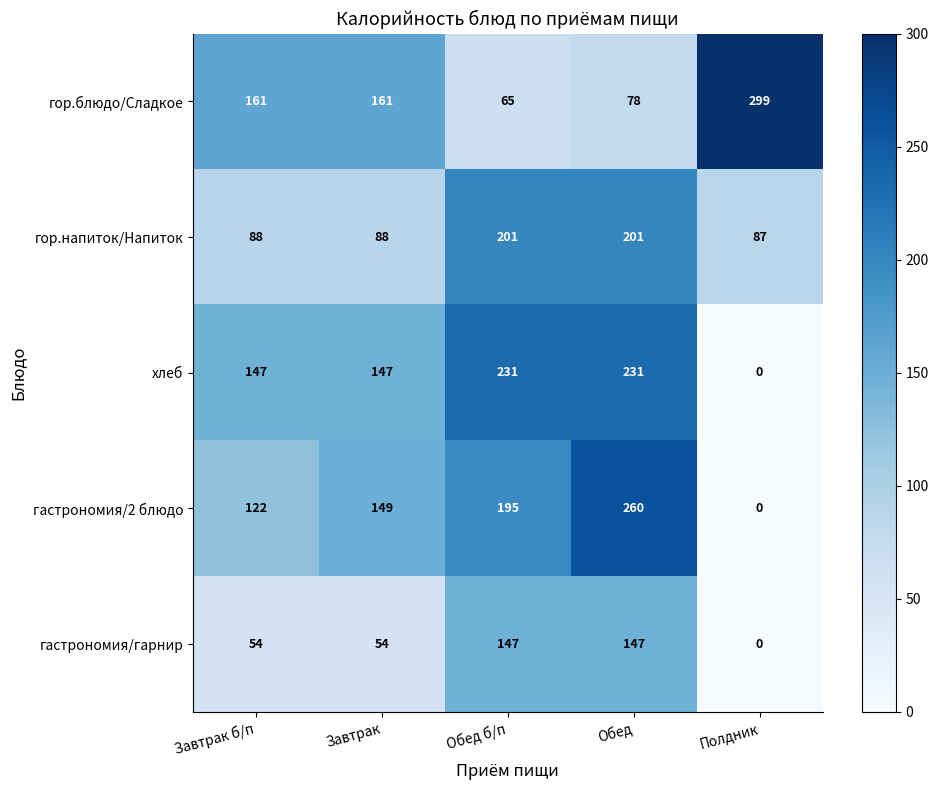

Which series has the largest total across all categories?

гор.блюдо/Сладкое